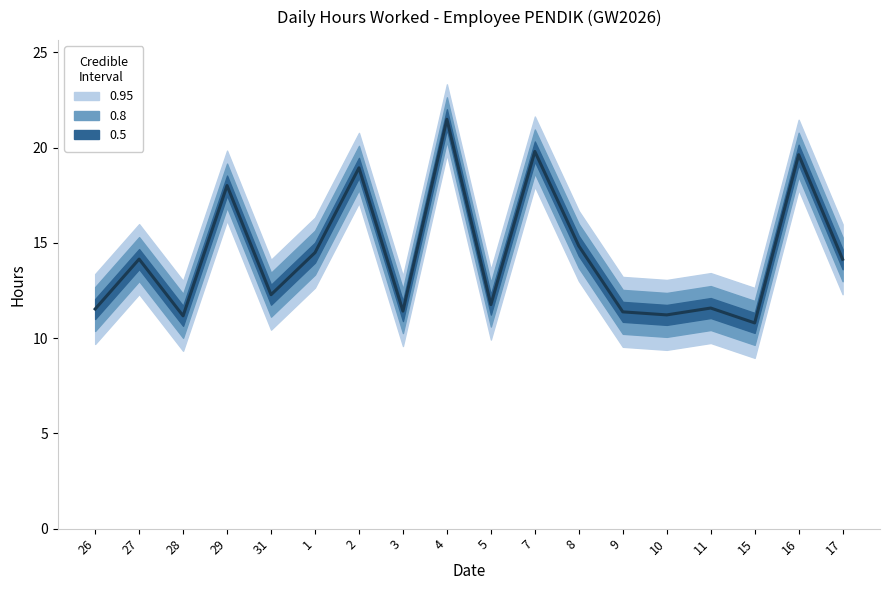

The value at 9 is 15.4. True or false?

False